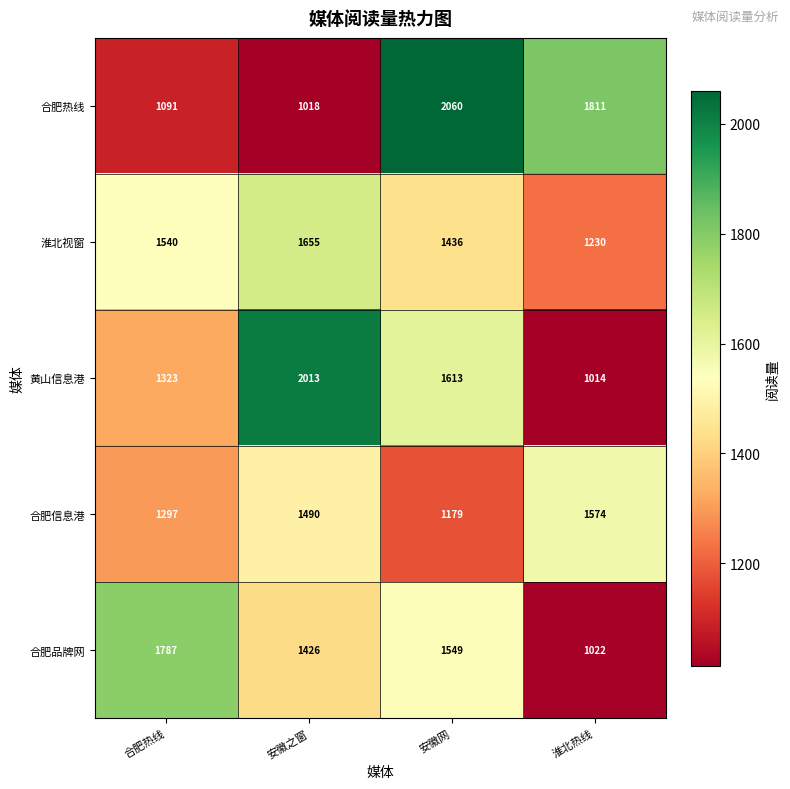

How many series are shown in this chart?

5